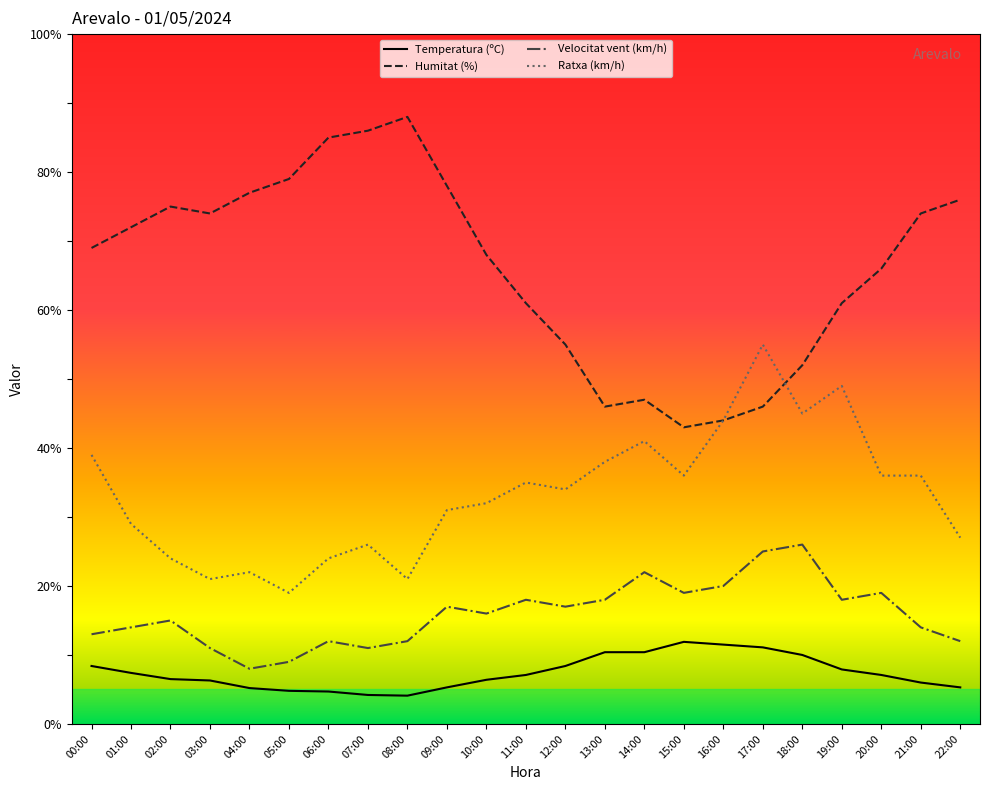

What is the sum of all Humitat (%) values?

1522.0